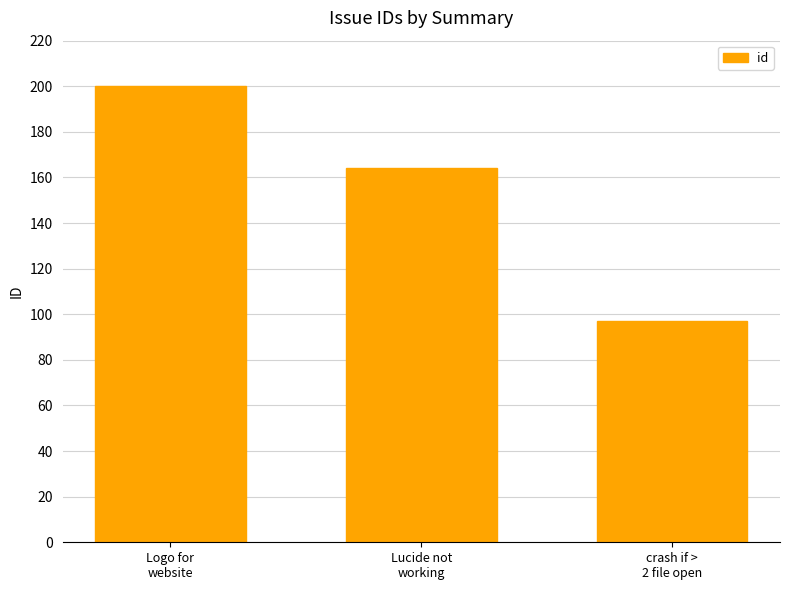

What is the maximum value shown in the chart?

200